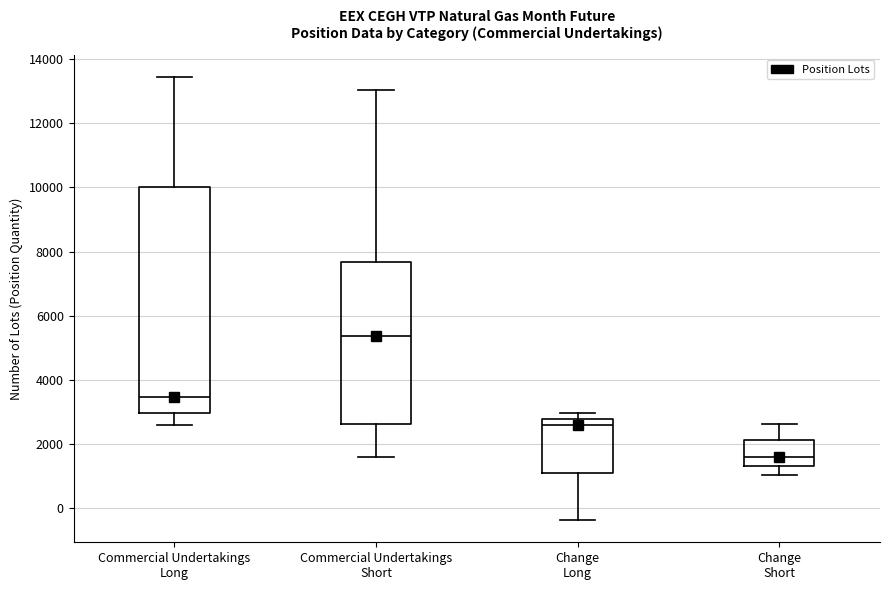

Reading left to right, read every box against the y-axis: the position of its median line, the range the box covers, and the ends of its whiskers. The values are not printed on the chart, so give them approximately, as read against the axis.

Commercial Undertakings Long: median 3400, box 3000 to 10000, whiskers 2600 to 13400
Commercial Undertakings Short: median 5400, box 2600 to 7600, whiskers 1600 to 13000
Change Long: median 2600, box 1200 to 2800, whiskers -400 to 3000
Change Short: median 1600, box 1400 to 2200, whiskers 1000 to 2600